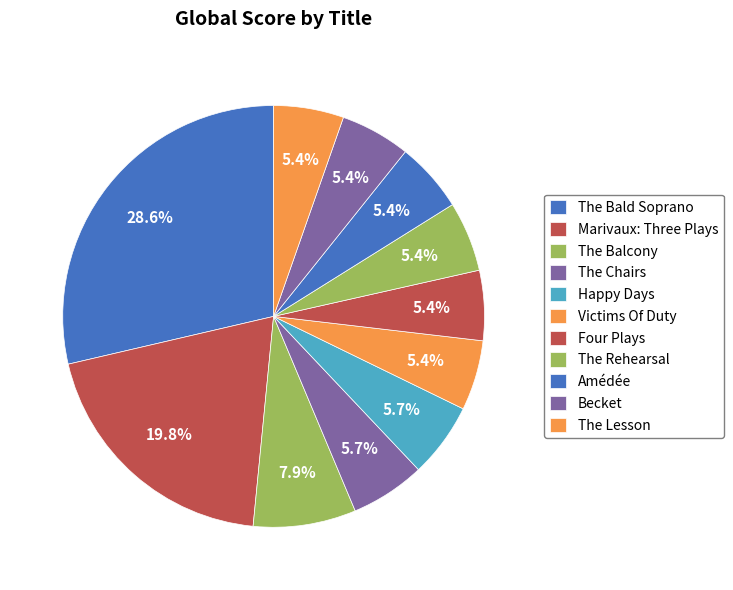

How many slices are in this pie chart?

11